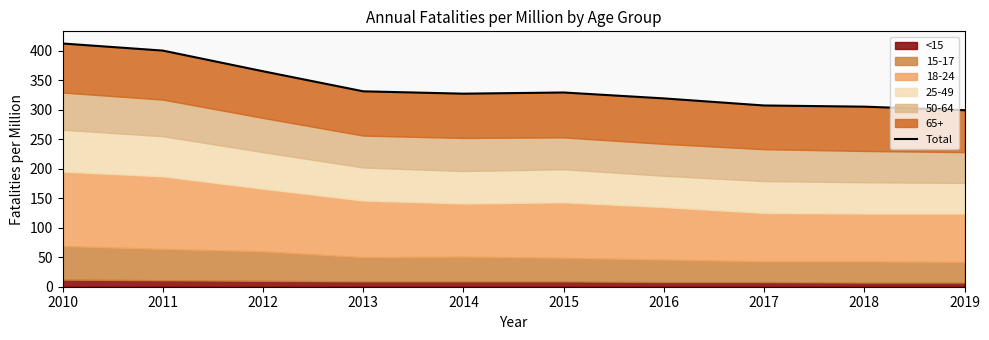

At which label does the data first exceed 329?

2010